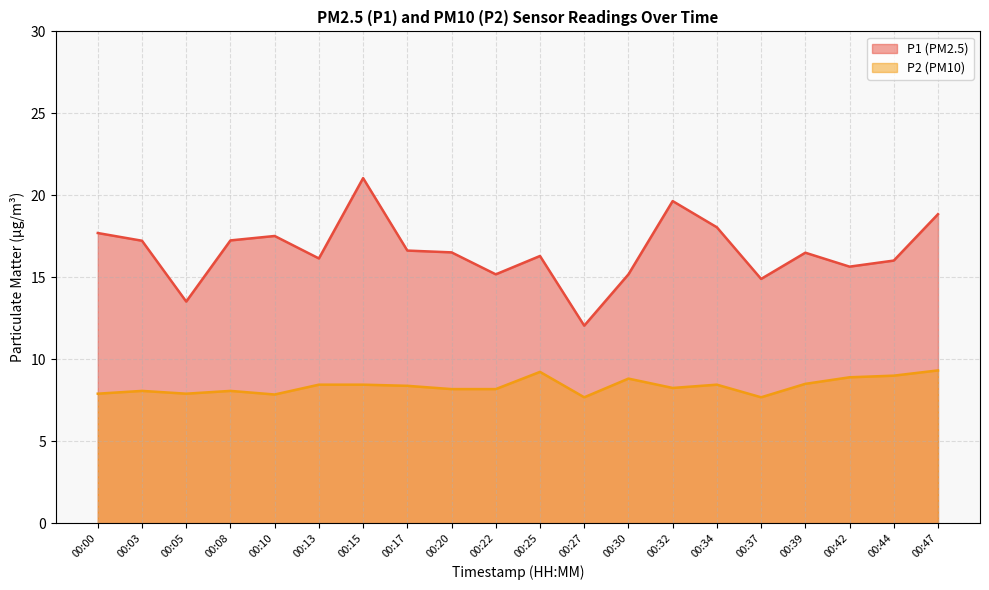

What is the lowest value of the P2 series?

7.7